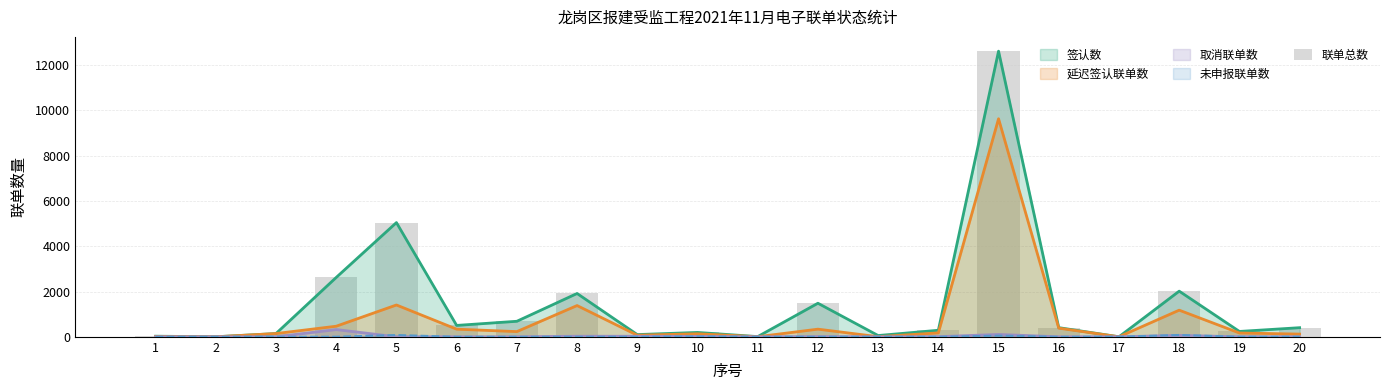

Reading right to left, list all the values displayed in this chart.

405	238	2019	1	405	12621	289	56	1483	9	193	98	1914	686	503	5047	2623	144	2	27